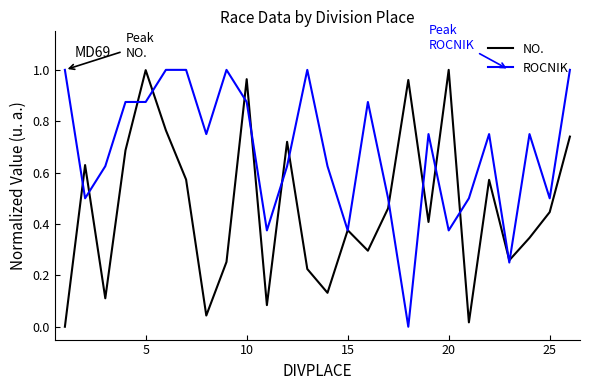

True or false: ROCNIK and NO. cross at least once.

True